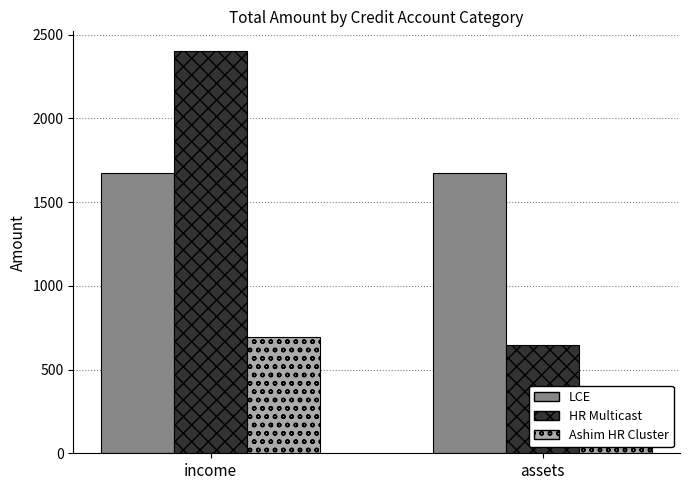

Reading right to left, list all the values displayed in this chart.

LCE: 1672.0	1673.3
HR Multicast: 648.0	2400.0
Ashim HR Cluster: 274.6	695.0